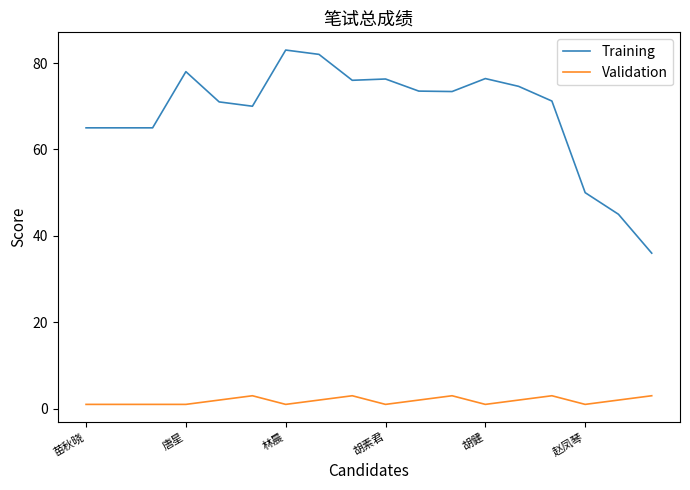

True or false: Validation and Training intersect in this chart.

False